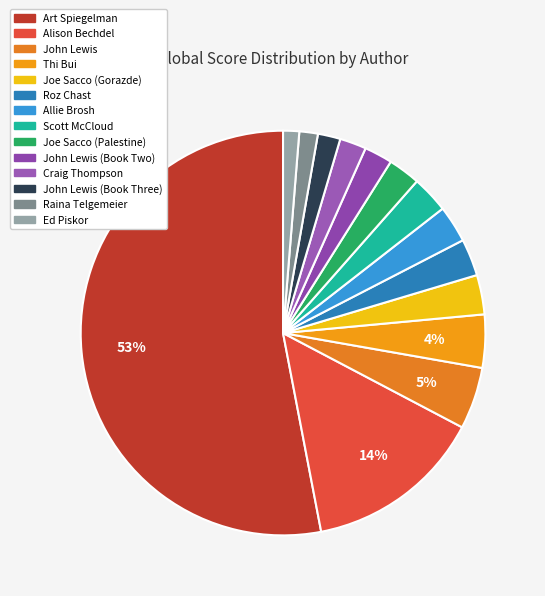

Count the number of slices in the pie.

14